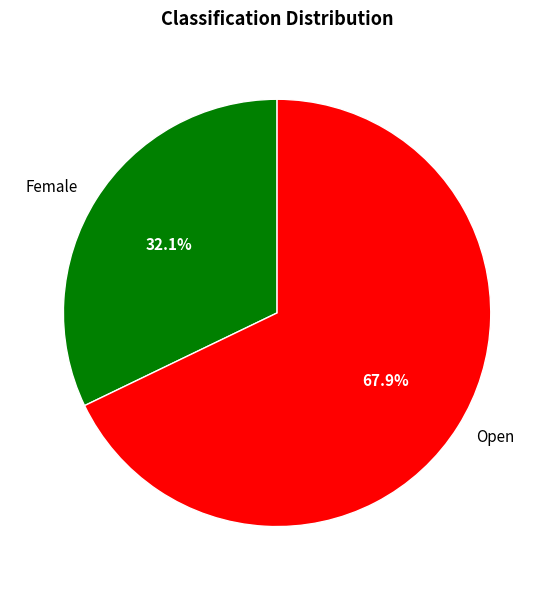

To the nearest percent, what is the difference between the Open and Female slice percentages?

36%